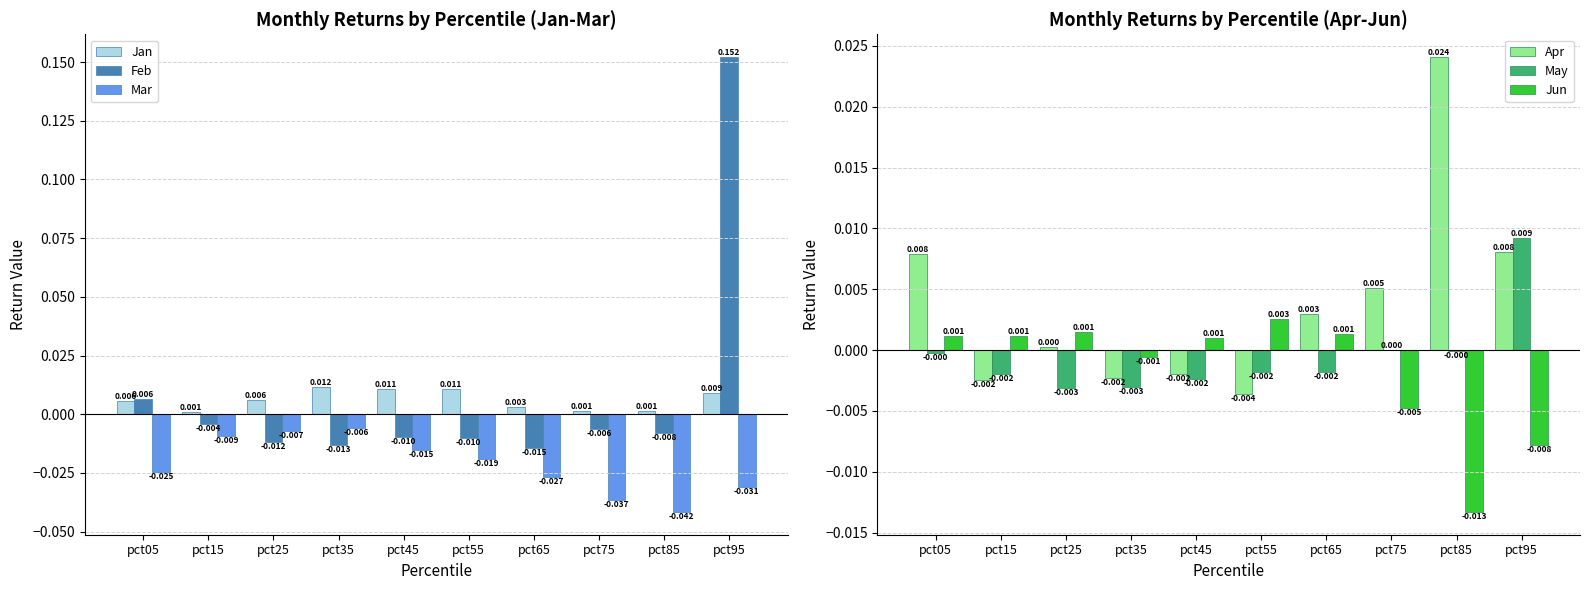

Which series has the widest spread of values?

Feb